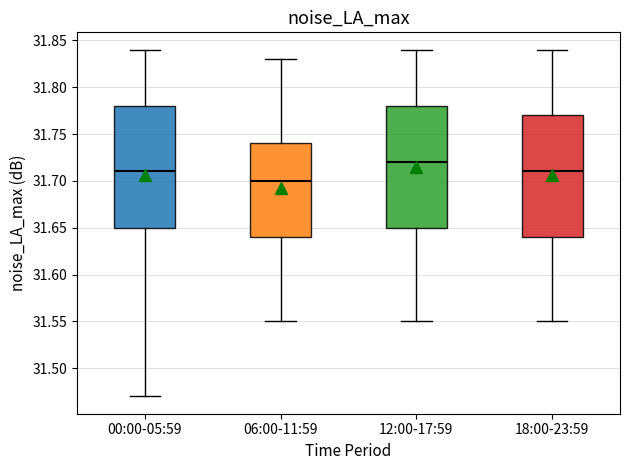

Reading left to right, transcribe this box plot: for each box, give where its median line is, the range the box spans, and where its two whiskers end, as read against the y-axis. The values are not printed on the chart, so give them approximately, as read against the axis.

00:00-05:59: median 31.71, box 31.65 to 31.78, whiskers 31.47 to 31.84
06:00-11:59: median 31.70, box 31.64 to 31.74, whiskers 31.55 to 31.83
12:00-17:59: median 31.72, box 31.65 to 31.78, whiskers 31.55 to 31.84
18:00-23:59: median 31.71, box 31.64 to 31.77, whiskers 31.55 to 31.84